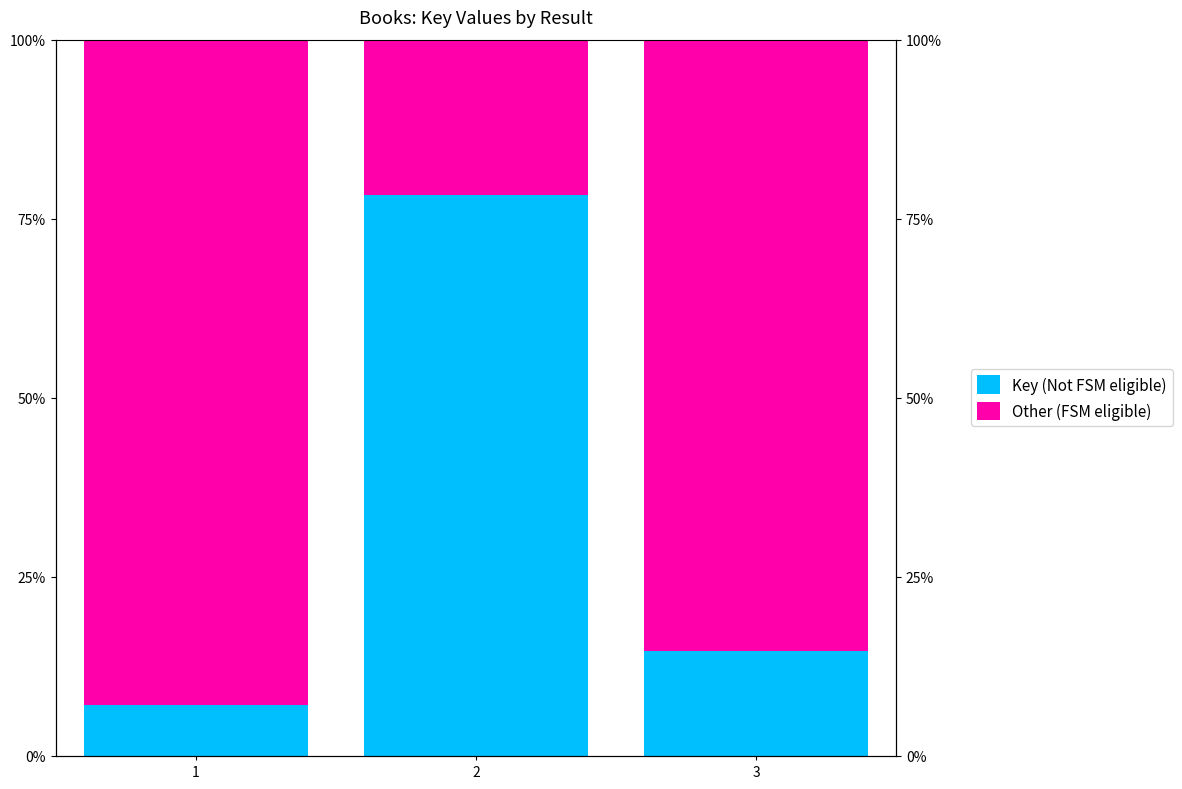

At how many categories does at least one series exceed 56?

3